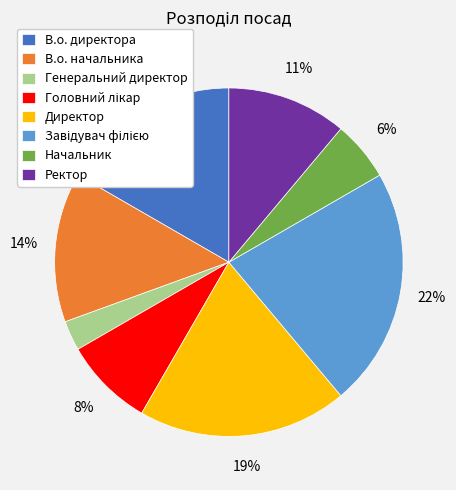

Between В.о. директора and Ректор, which is larger?

В.о. директора